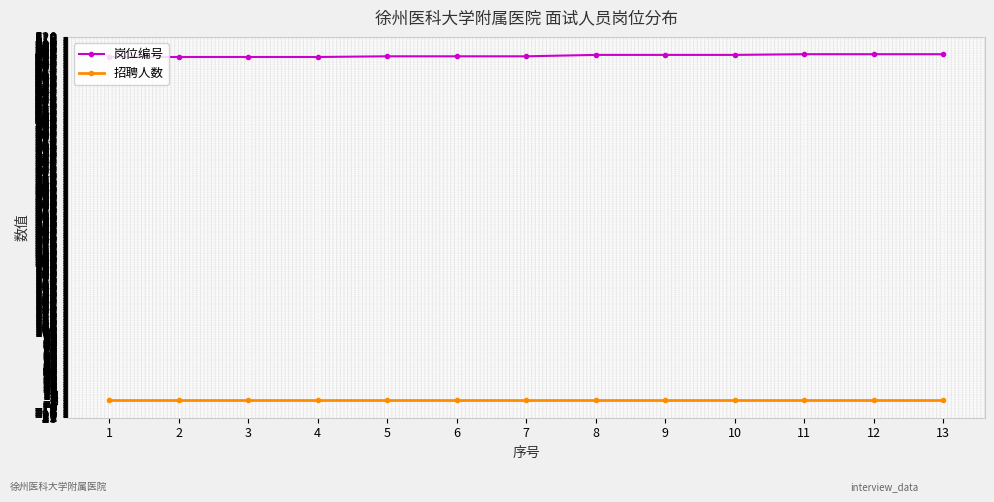

Is the value of 岗位编号 at 5 greater than the value of 招聘人数 at 7?

Yes